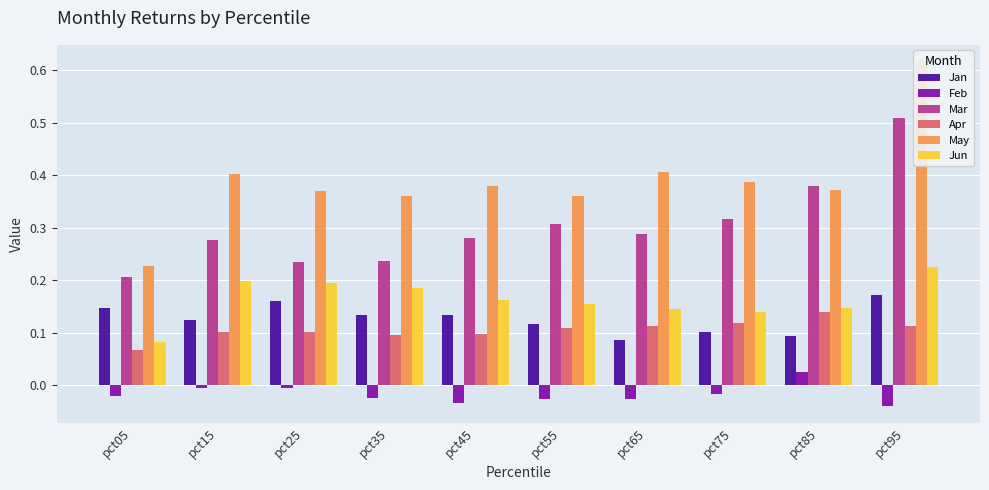

What is the sum of all Mar values?

3.0